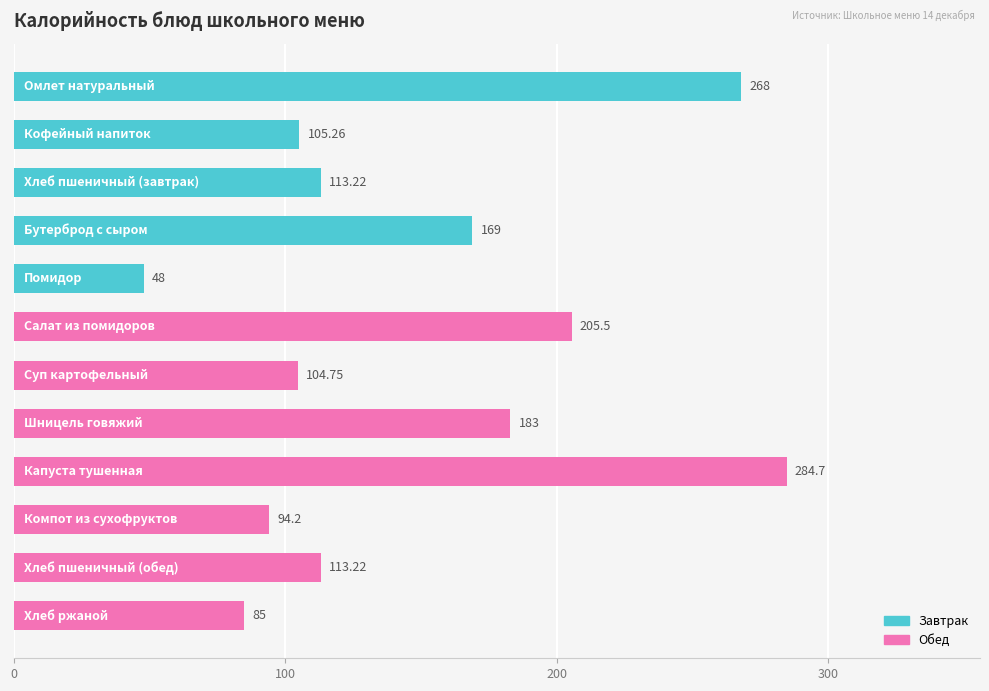

What is the average value?

147.8